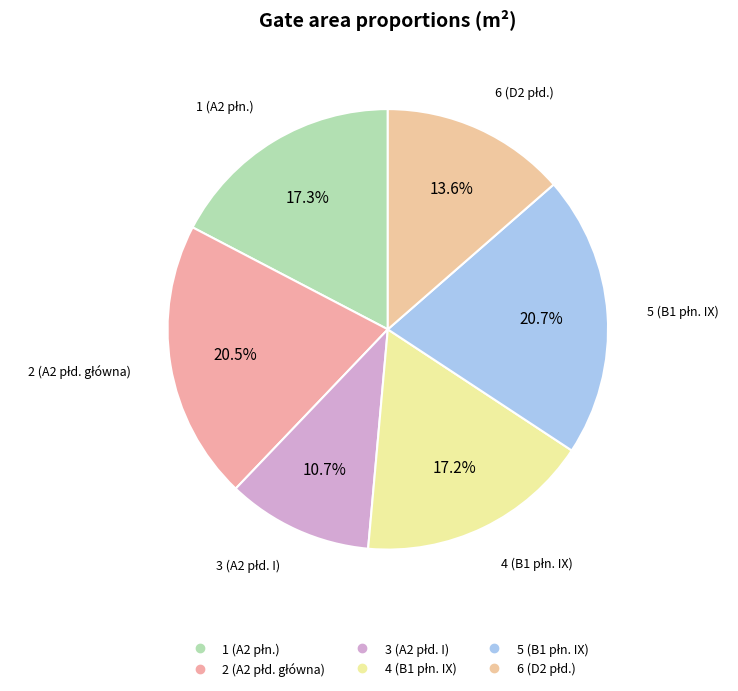

True or false: 6 (D2 płd.) accounts for 1% of the total.

False